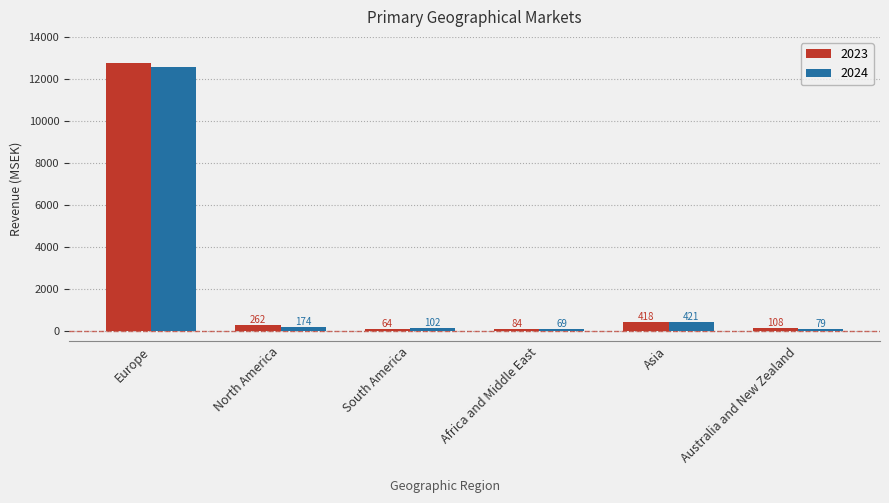

What is the value of the 2024 bar at the 6th from the left?

79